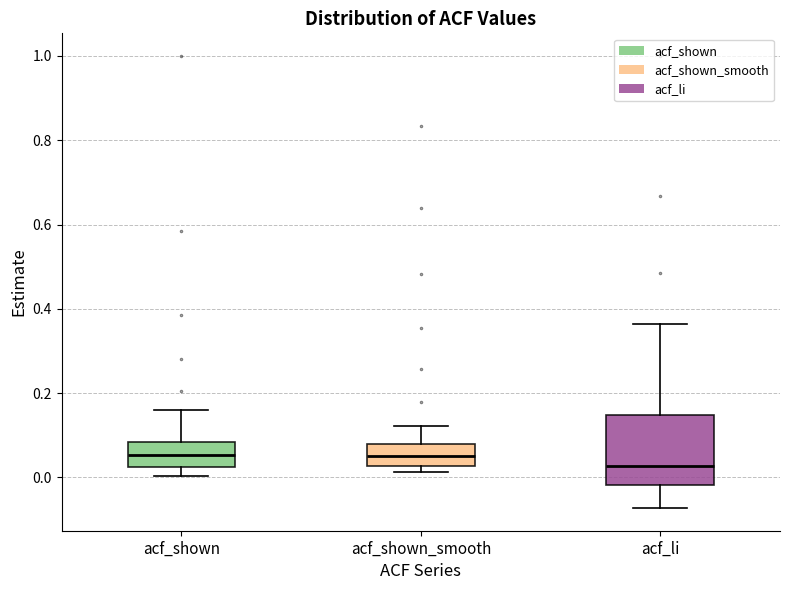

Which box has the lowest median line?

acf_li